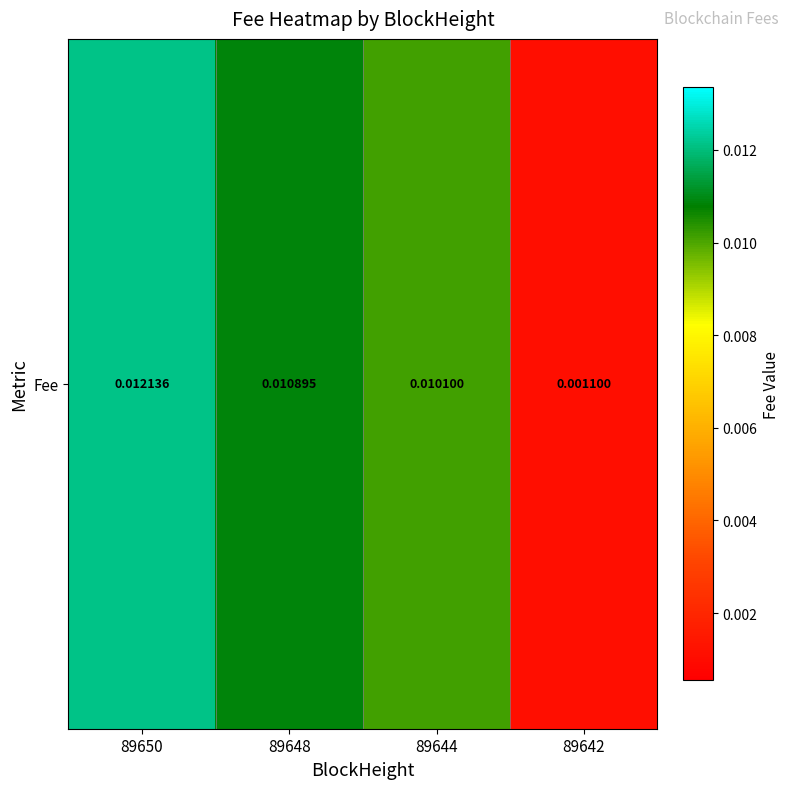

Rank the categories by value from lowest to highest.

89642, 89644, 89648, 89650